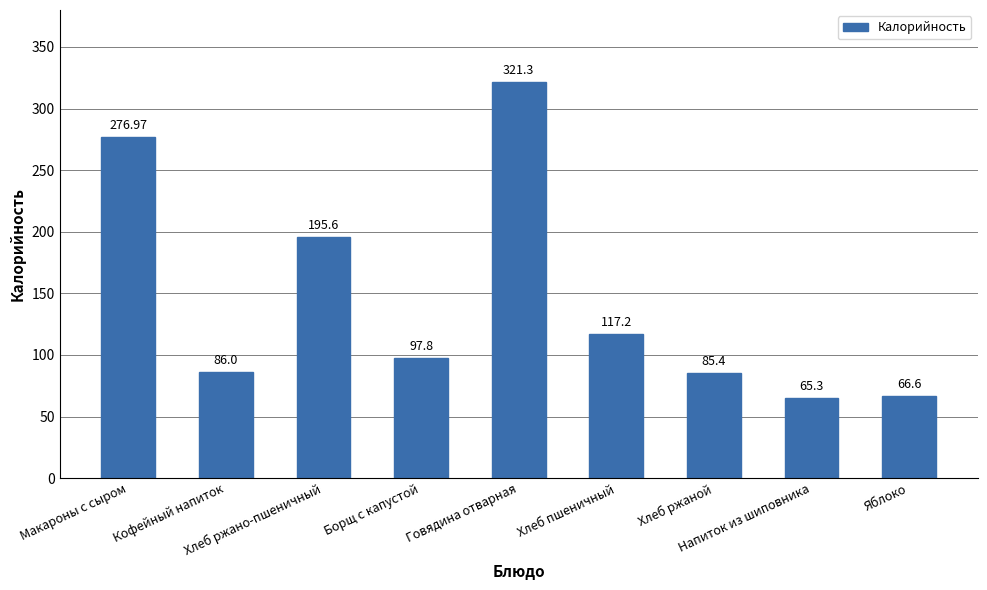

What is the difference between the maximum and minimum values?

256.0